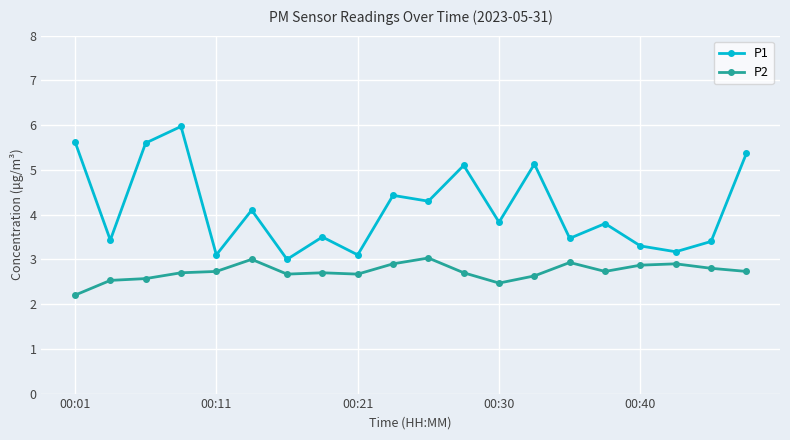

What is the value of the P2 point at the 14th from the left?

2.6